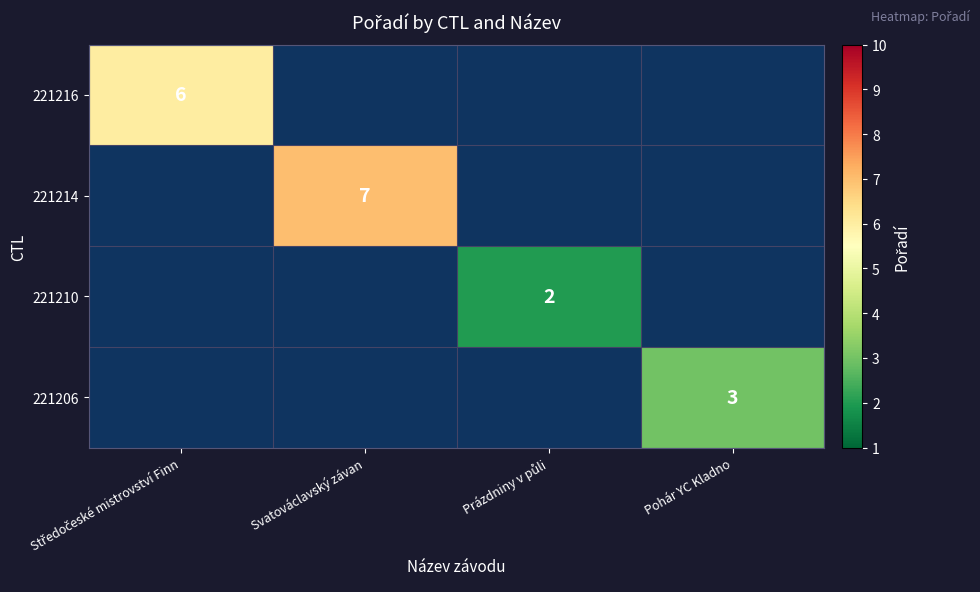

At how many categories does at least one series exceed 4?

2